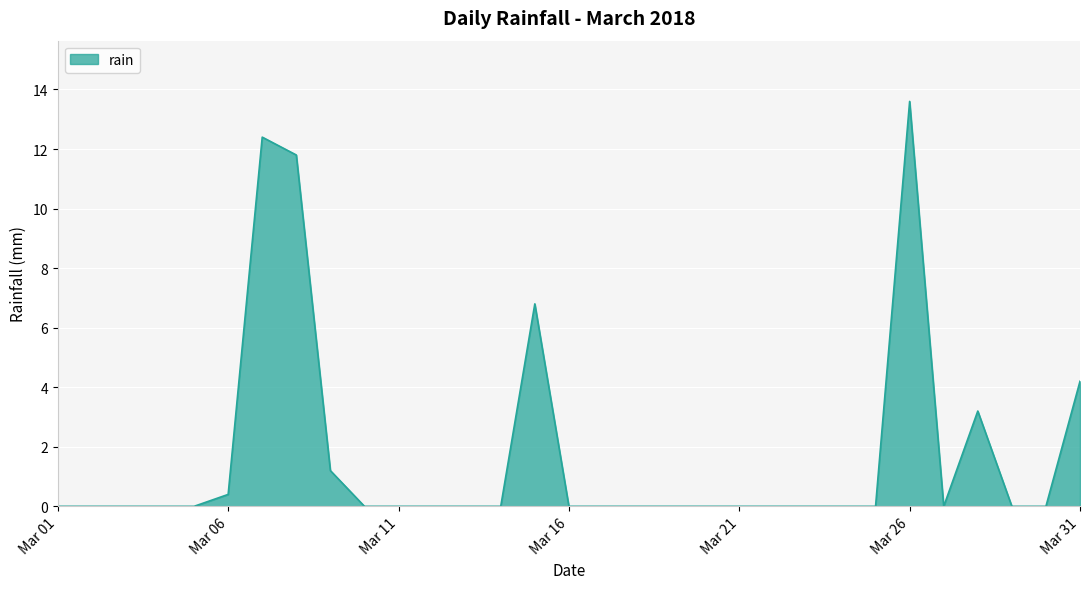

What is the difference between the maximum and minimum values?

13.6